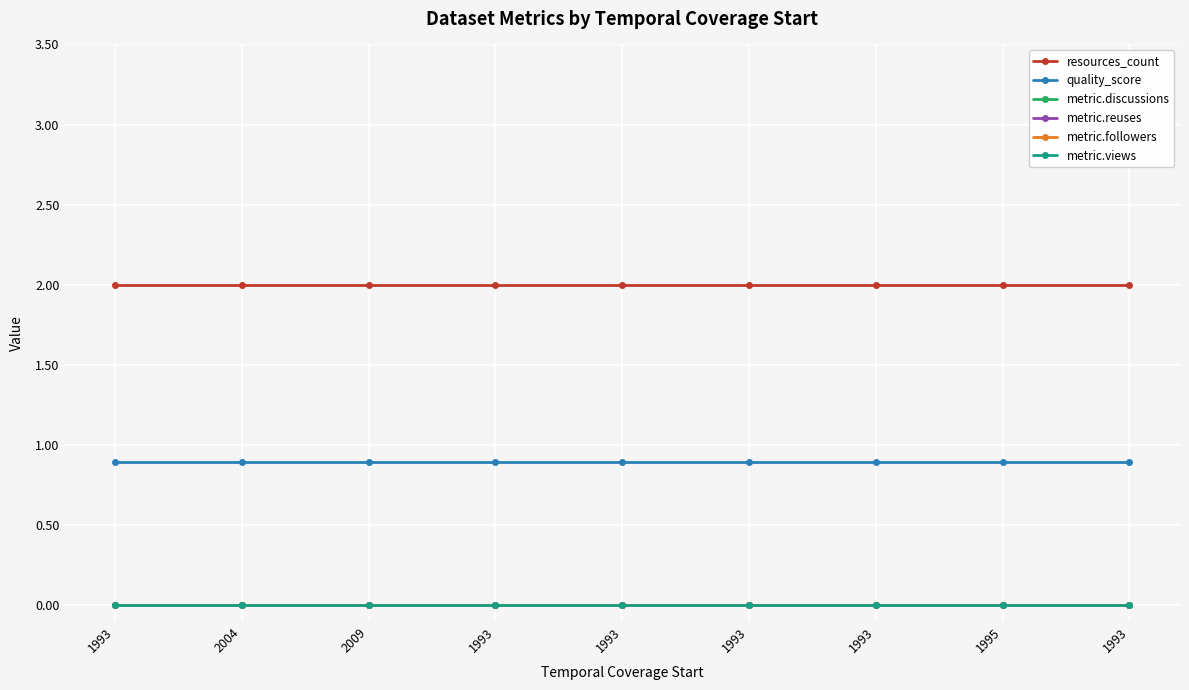

True or false: metric.discussions and metric.views cross at least once.

False